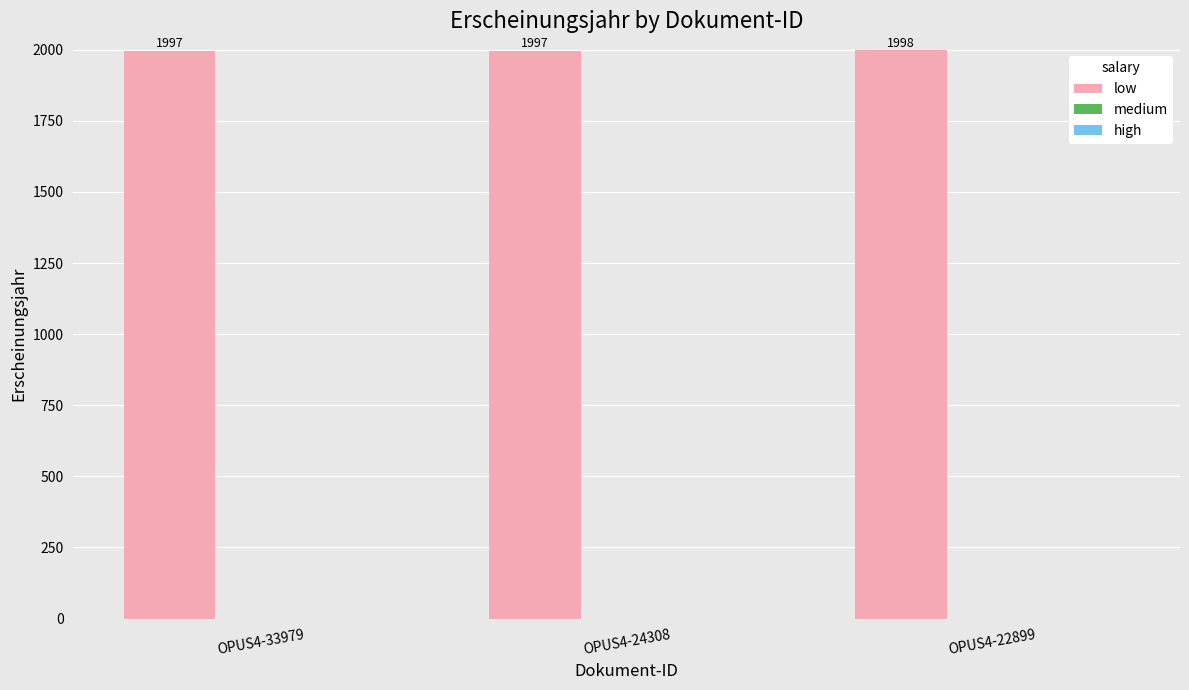

What value does the data have at OPUS4-22899?

1998